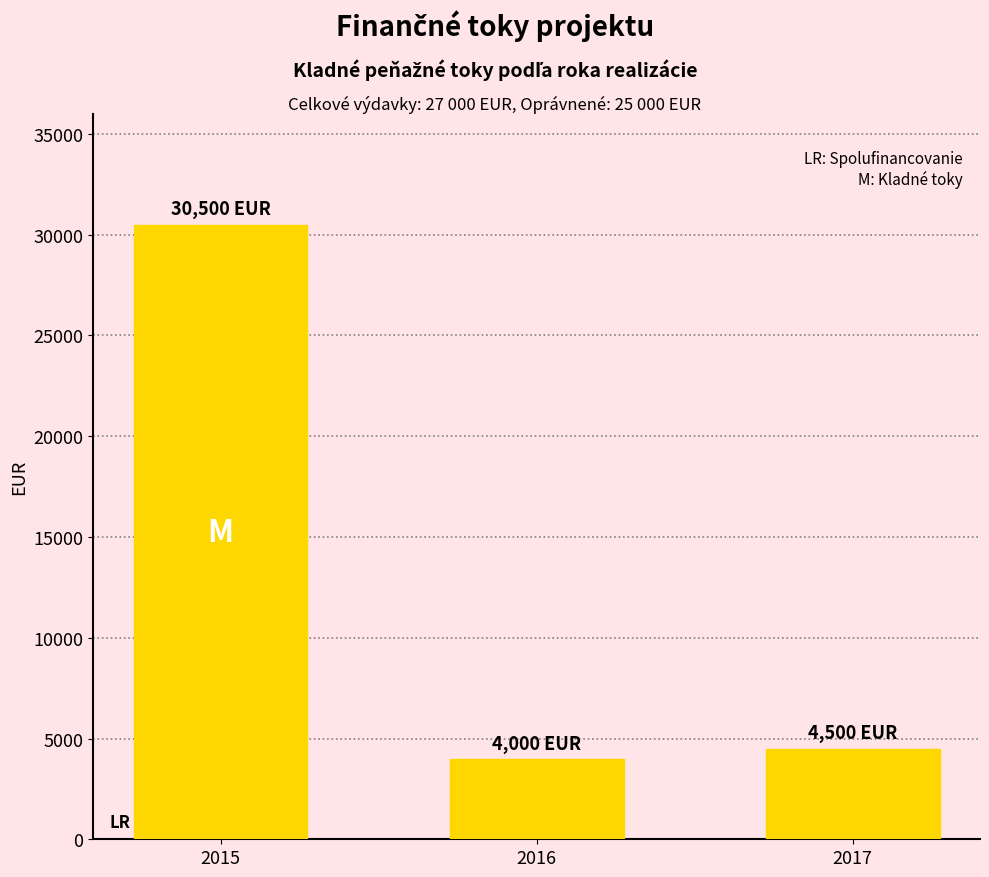

List the labels in order of value, smallest first.

2016, 2017, 2015